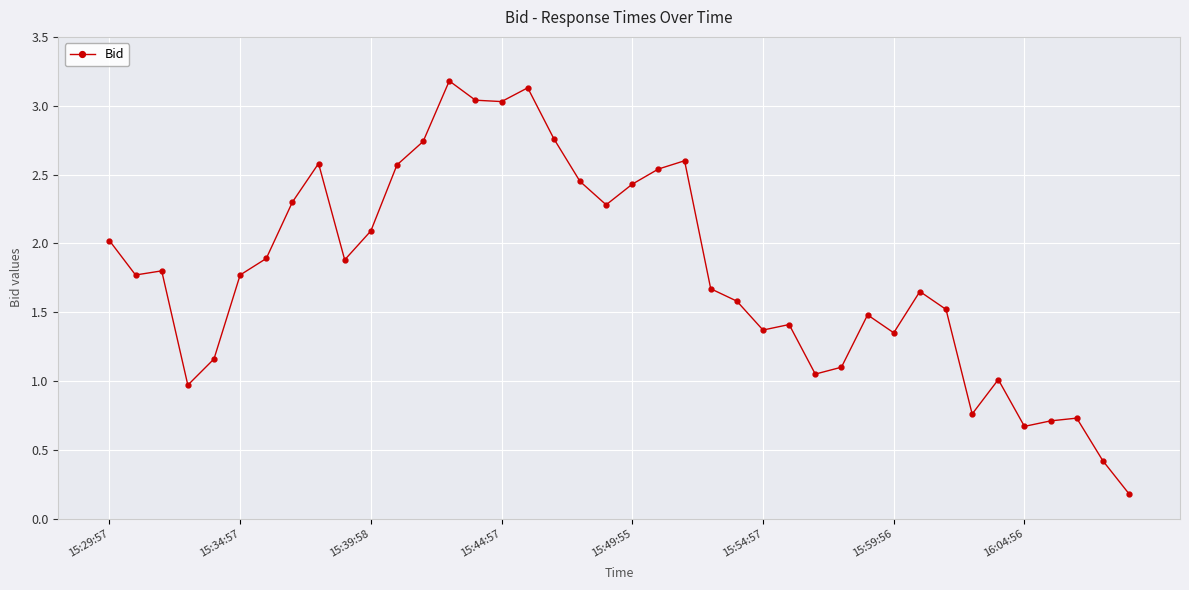

How many distinct data groups are displayed?

1